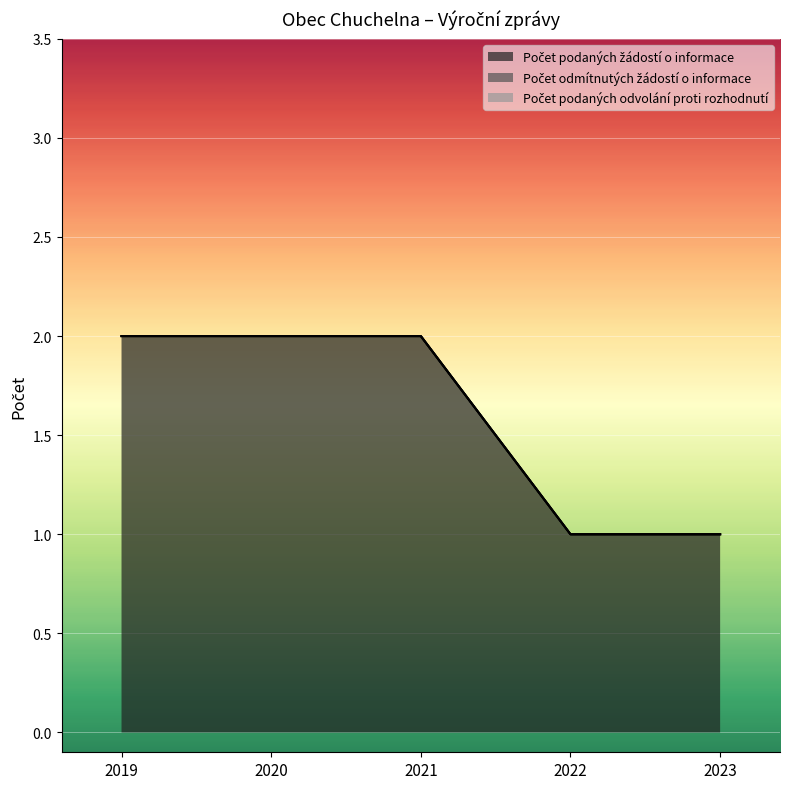

What is the value of the Počet podaných žádostí o informace point at the 2nd from the left?

2